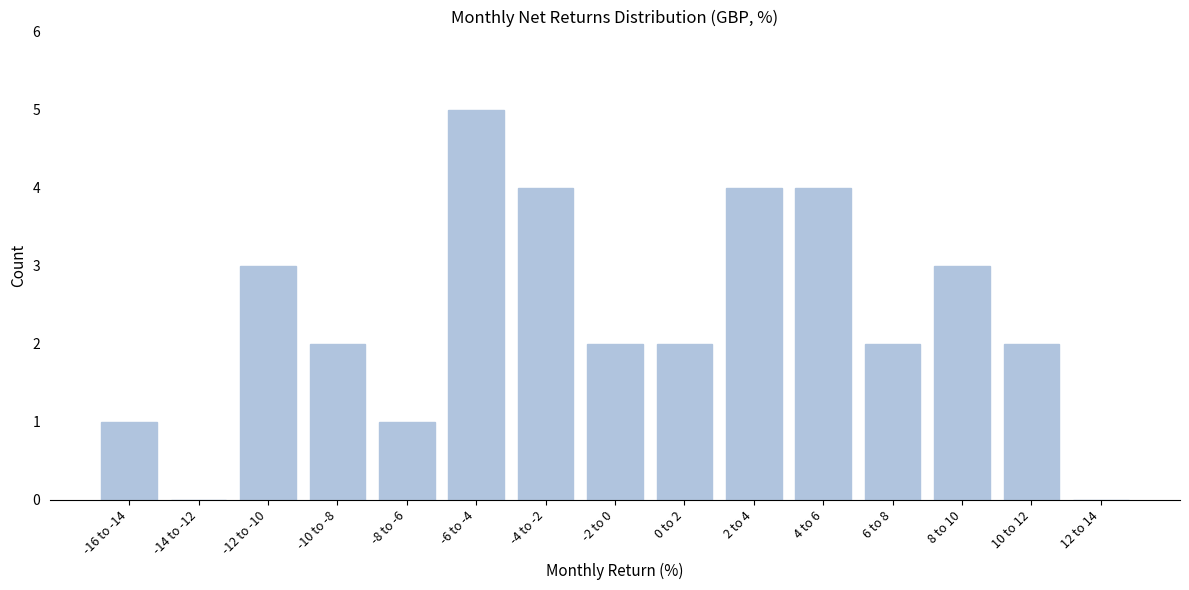

Reading left to right, transcribe all the data shown in this chart.

-16 to -14=1	-14 to -12=0	-12 to -10=3	-10 to -8=2	-8 to -6=1	-6 to -4=5	-4 to -2=4	-2 to 0=2	0 to 2=2	2 to 4=4	4 to 6=4	6 to 8=2	8 to 10=3	10 to 12=2	12 to 14=0